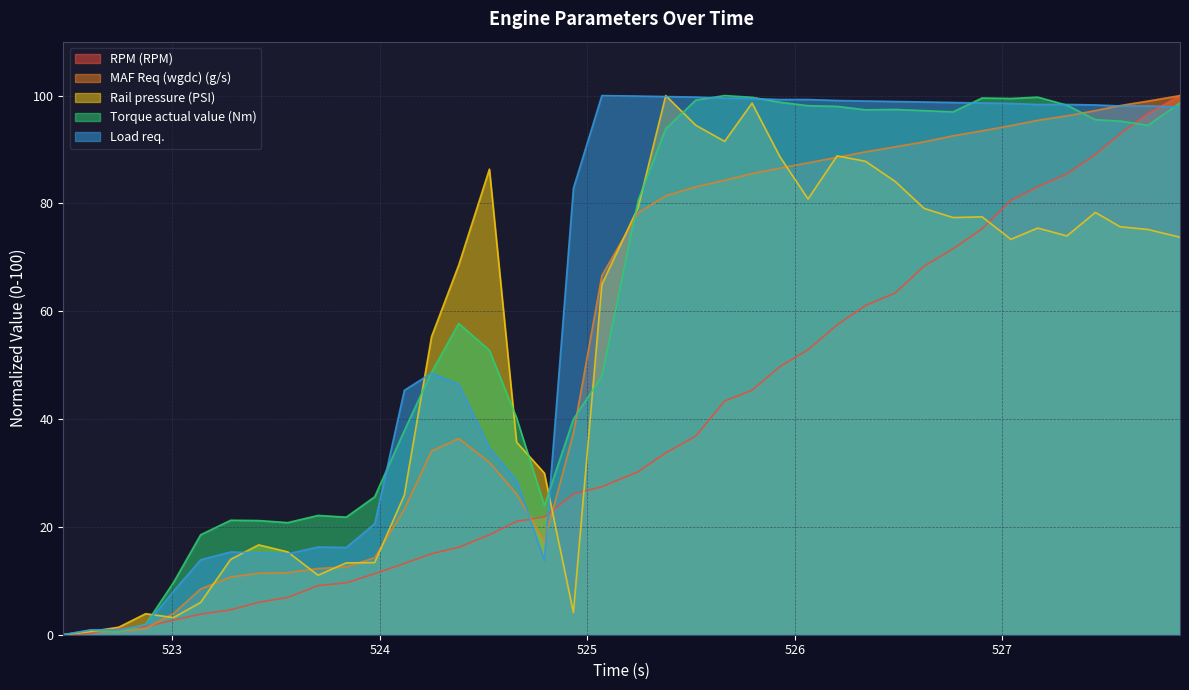

Does the chart have visible grid lines?

Yes